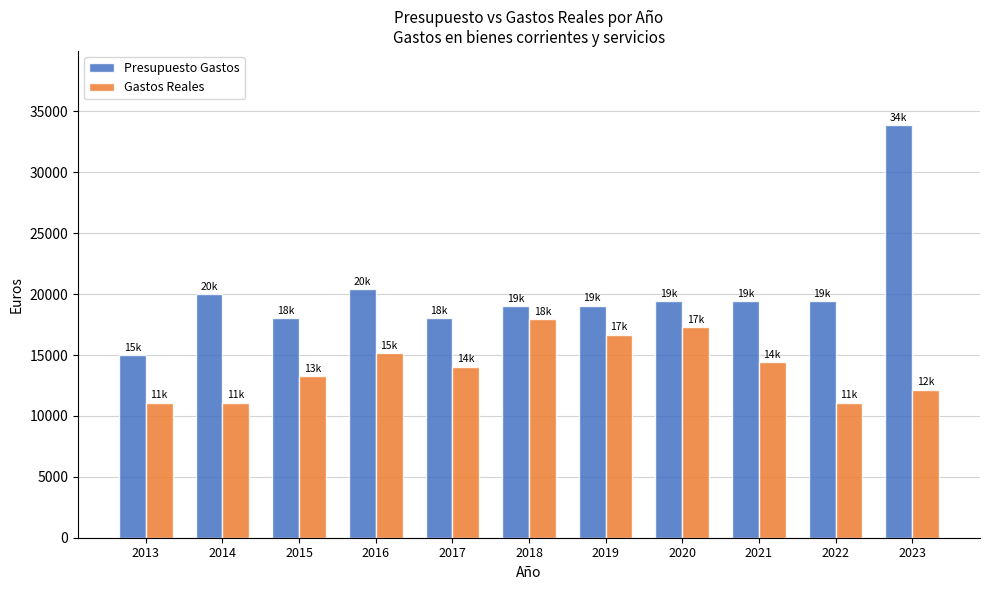

Which category has the highest value across all series?

2023